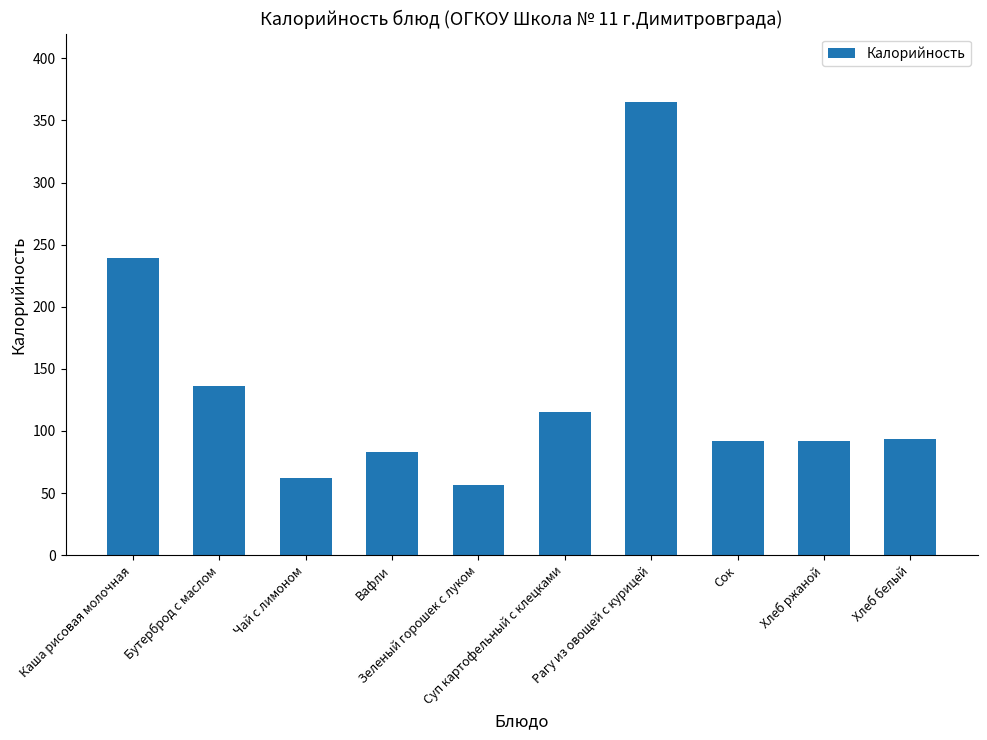

Where does the data first go above 93?

Каша рисовая молочная